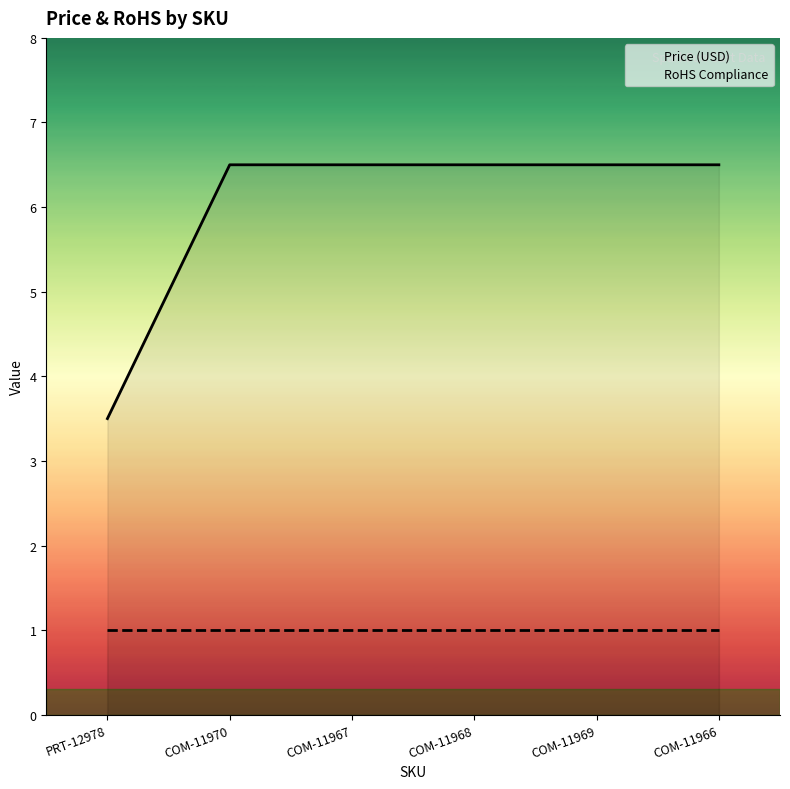

What is the difference between the highest and lowest values at COM-11968?

5.5